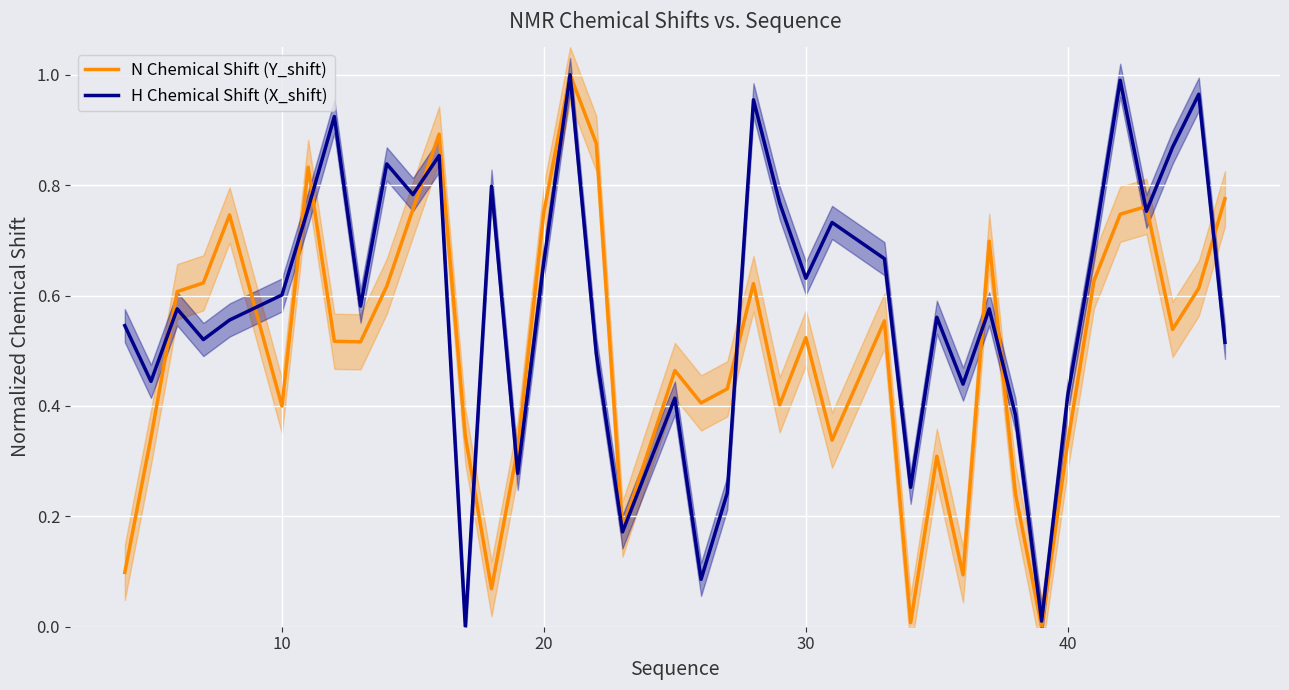

The value of H Chemical Shift (X_shift) at 20 is 0.9. True or false?

False